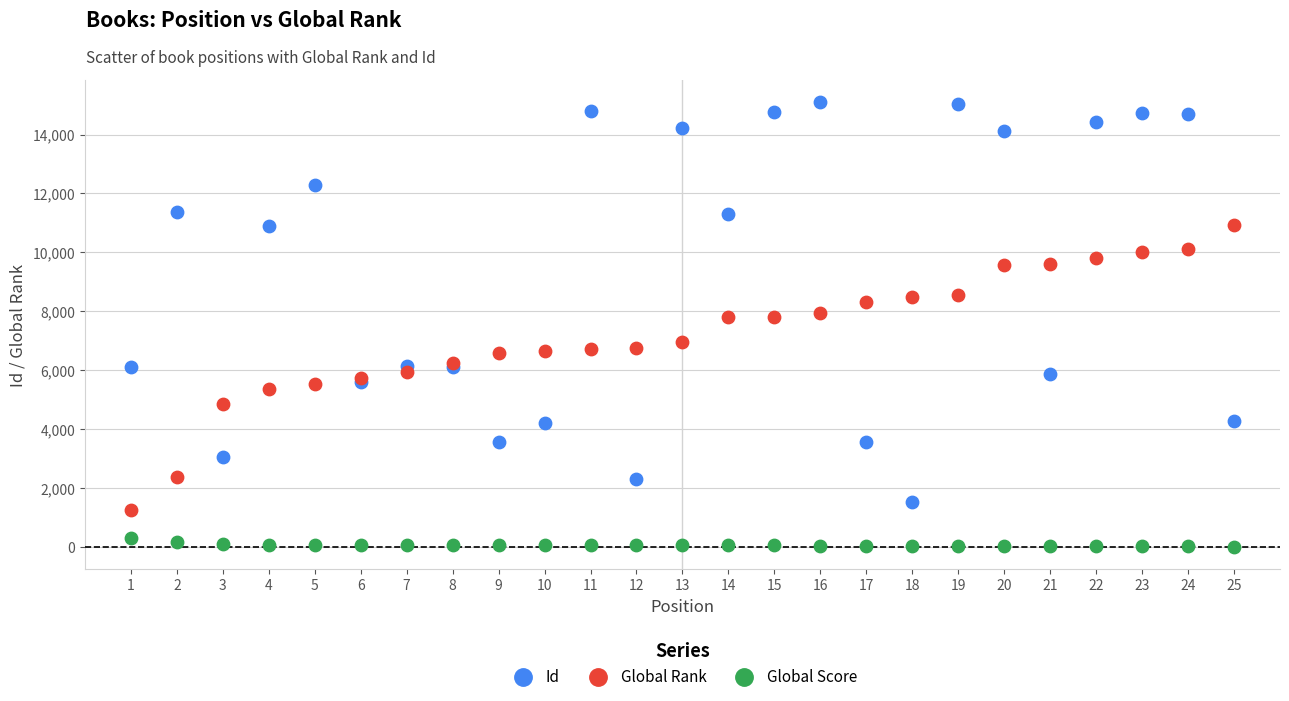

Which series has the largest Y range (max minus min)?

Id